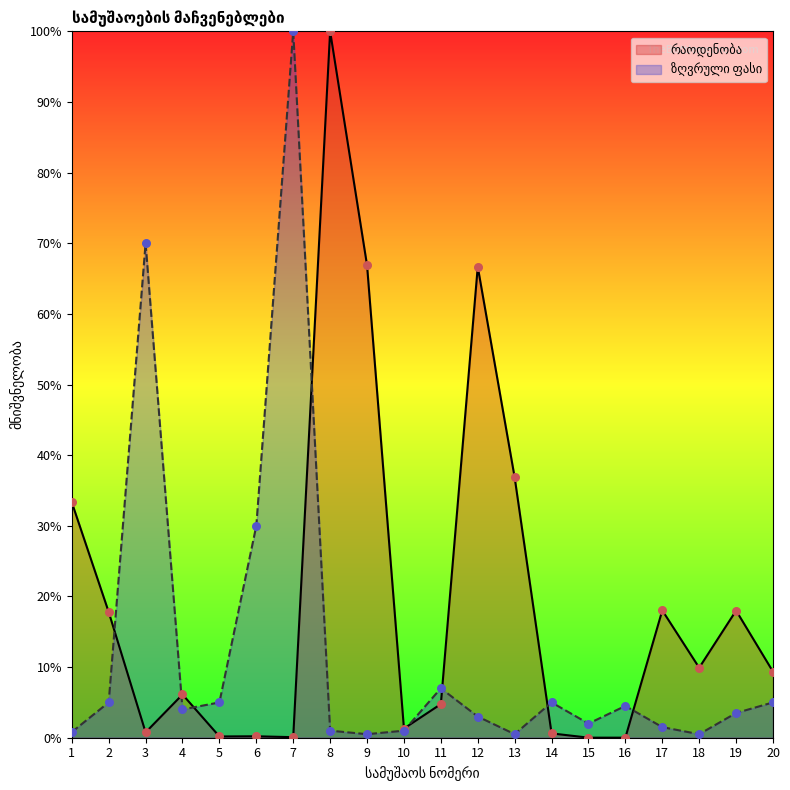

What are all the series names shown in the legend?

რაოდენობა, ზღვრული ფასი